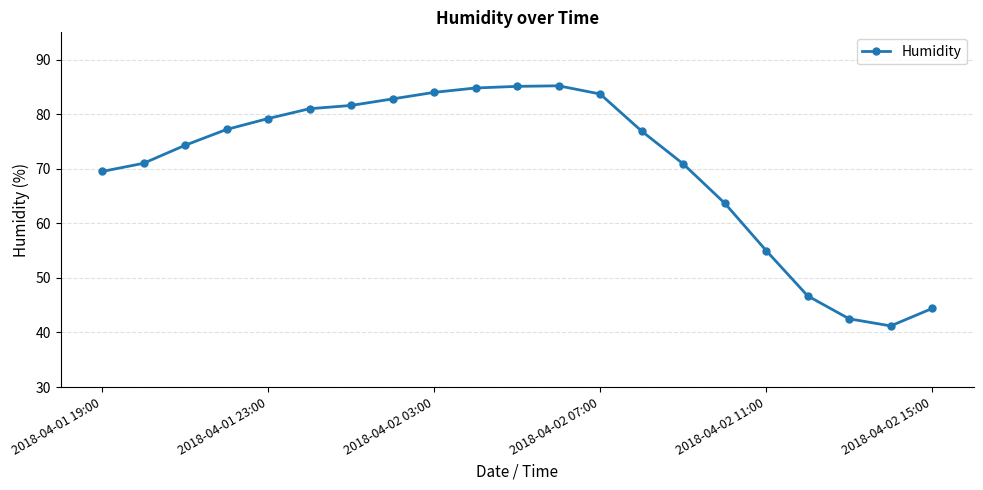

What is the minimum value shown in the chart?

41.2